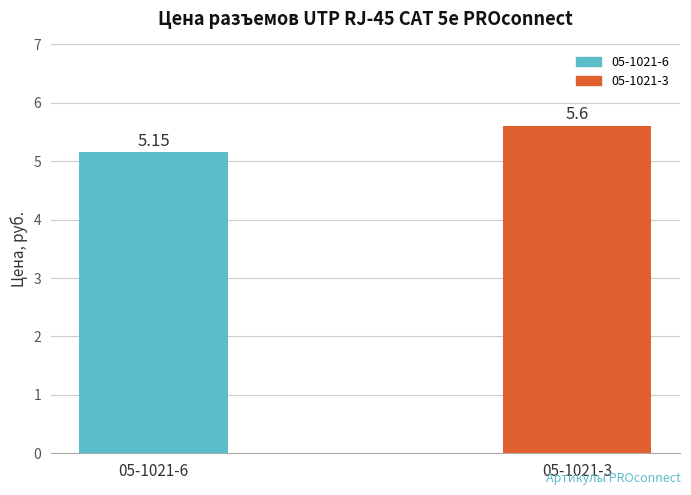

Rank the categories by value from lowest to highest.

05-1021-6, 05-1021-3